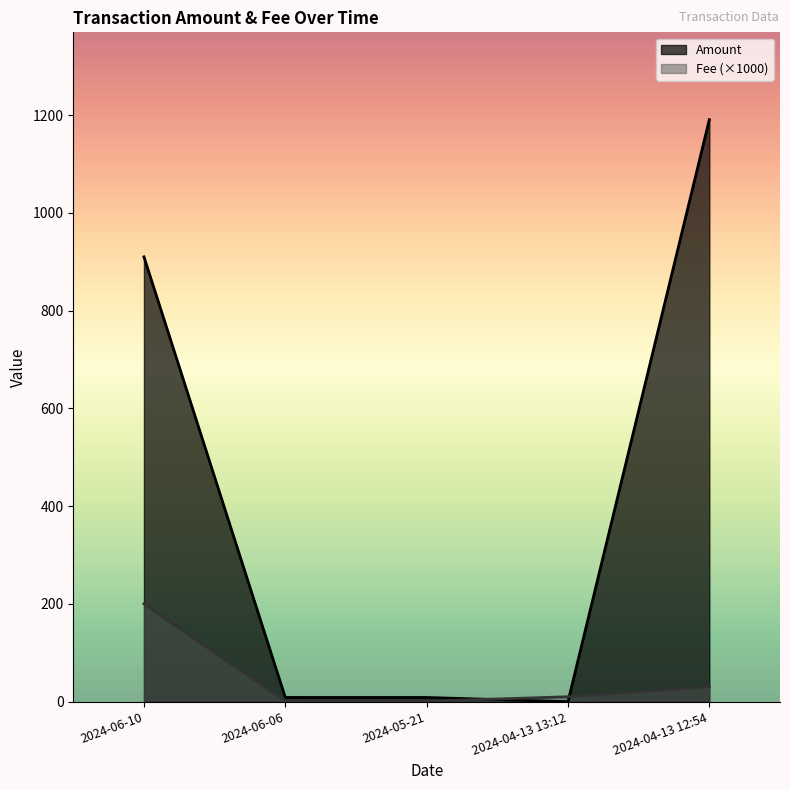

The value of Amount at 2024-04-13 13:12 is 0.0. True or false?

True